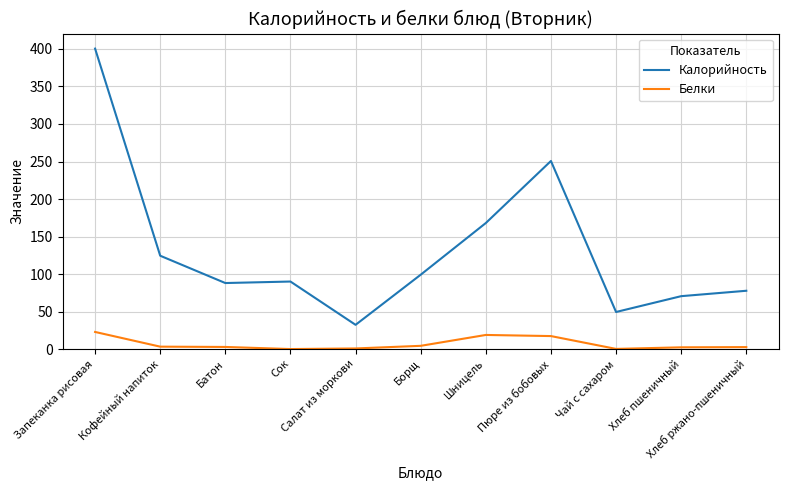

Which series has the largest range (max minus min)?

Калорийность